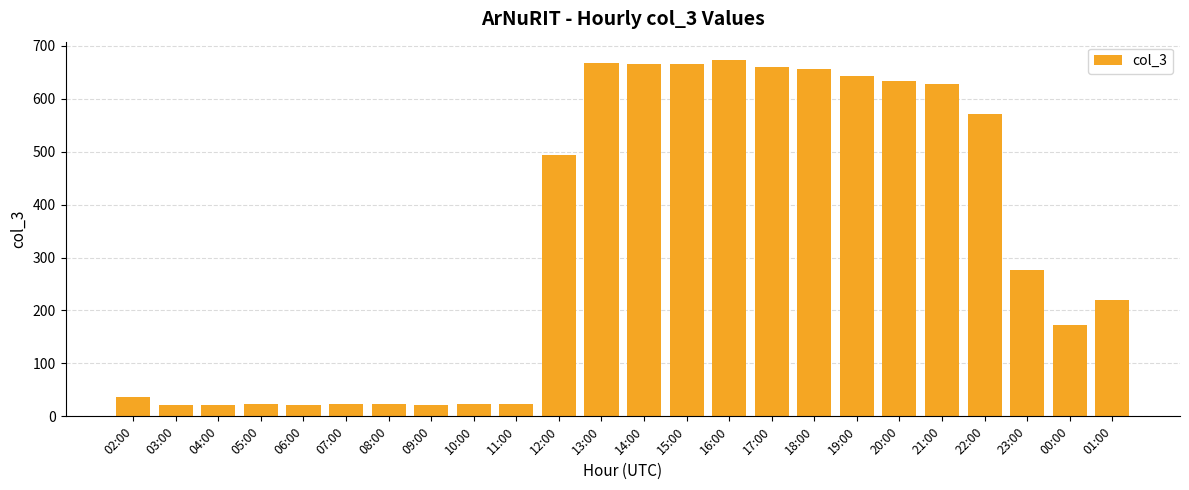

Is it true that the value at 14:00 is 339?

False